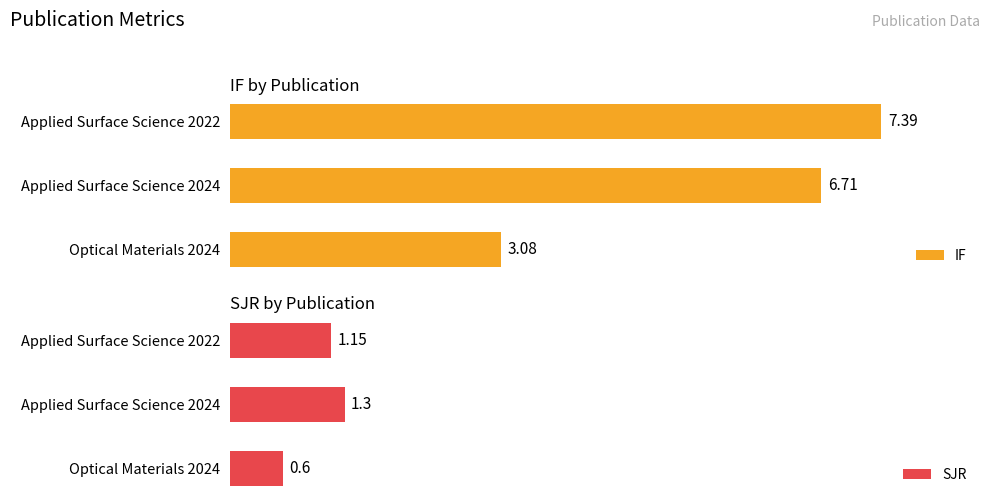

Rank the categories by IF value from highest to lowest.

Applied Surface Science 2022, Applied Surface Science 2024, Optical Materials 2024